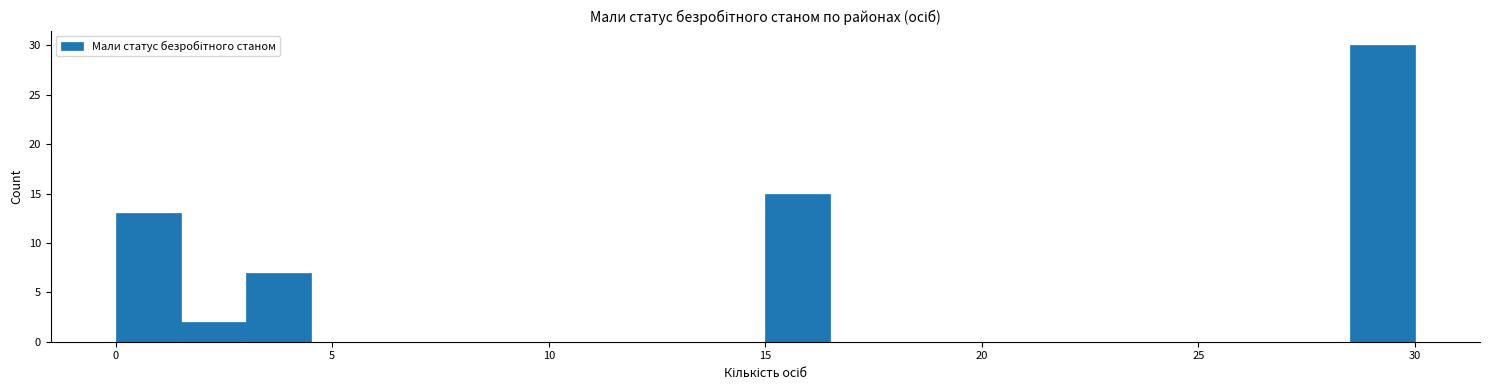

Around what value on the x-axis is the tallest bar? Give the approximate position of its centre, as read against the axis.

29.5